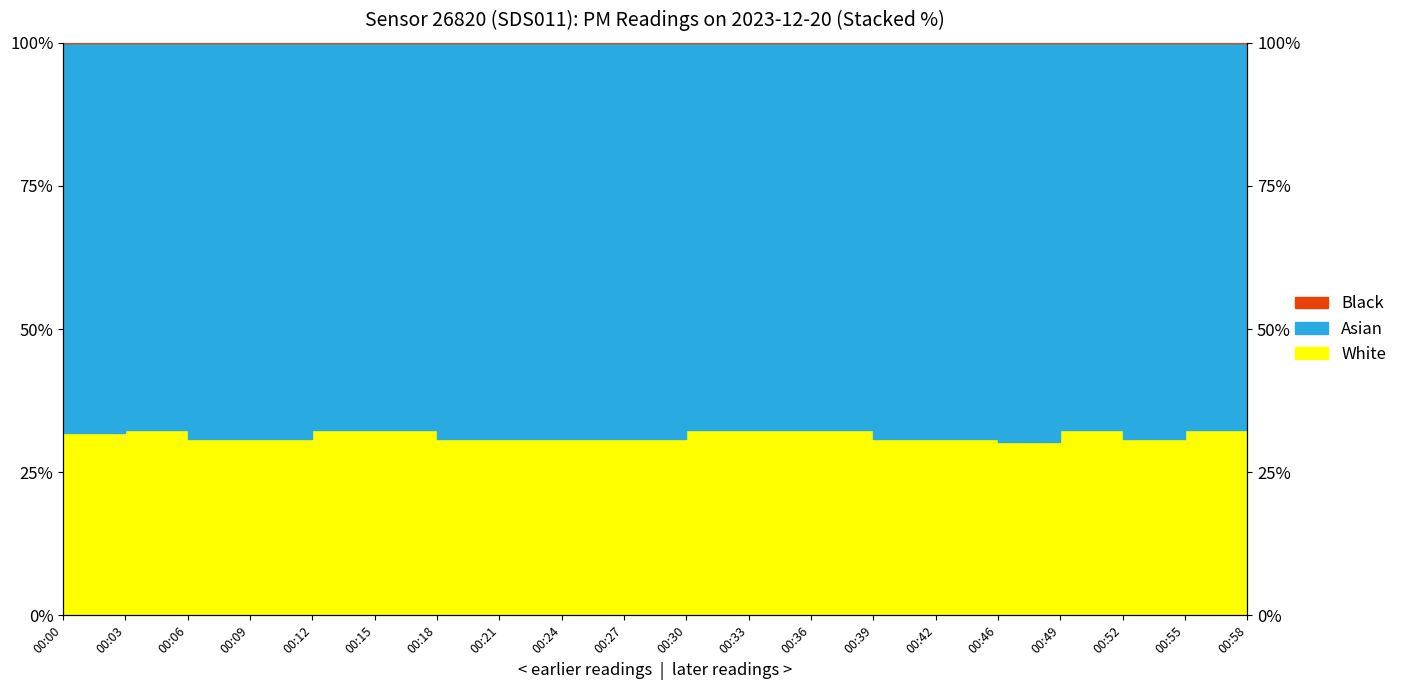

What is the value of the 10th point from the left?

30.8